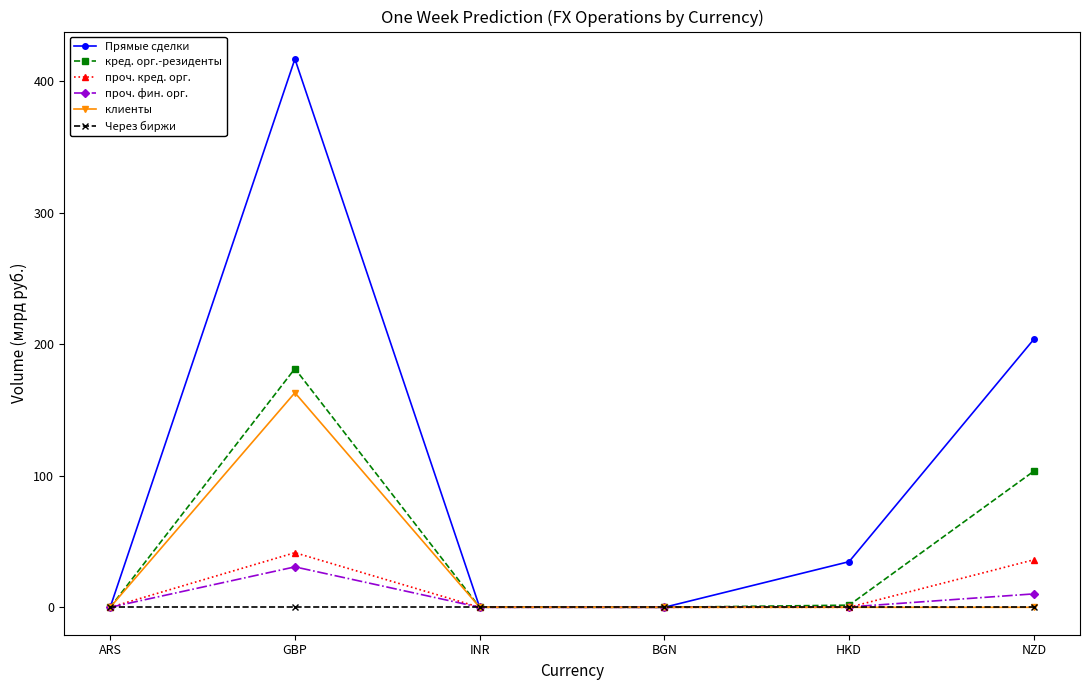

What is the maximum value shown in the chart?

416.8